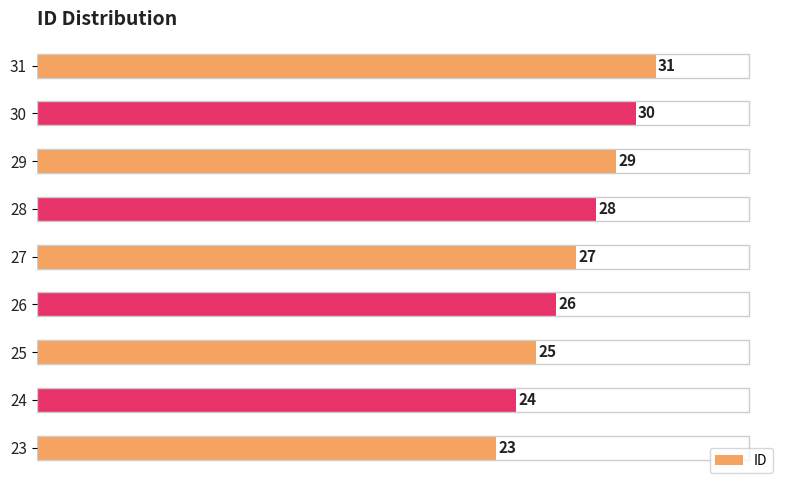

Reading bottom to top, transcribe all the data shown in this chart.

23	24	25	26	27	28	29	30	31